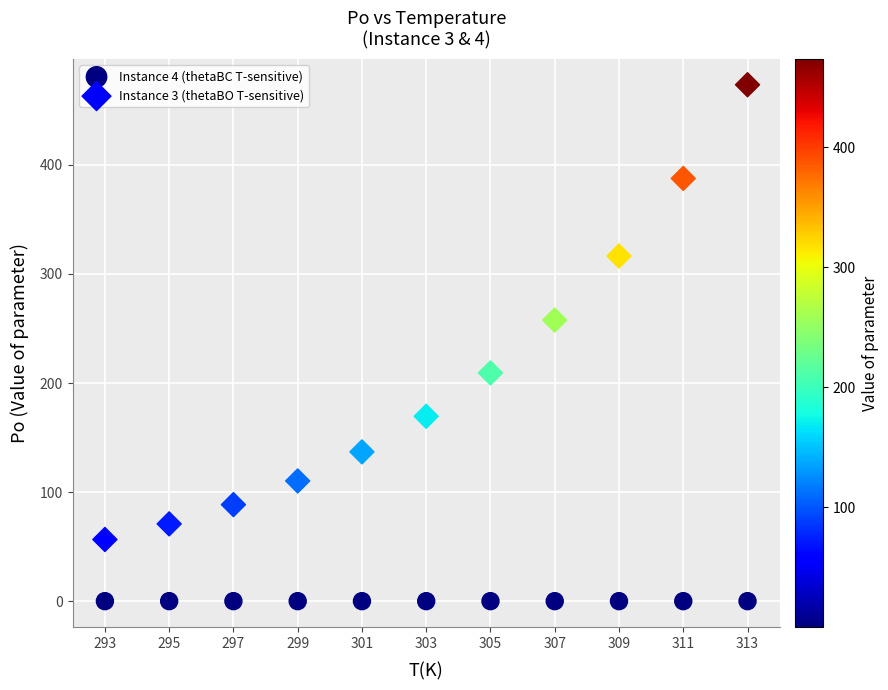

What are all the series names shown in the legend?

Instance 4 (thetaBC T-sensitive), Instance 3 (thetaBO T-sensitive)